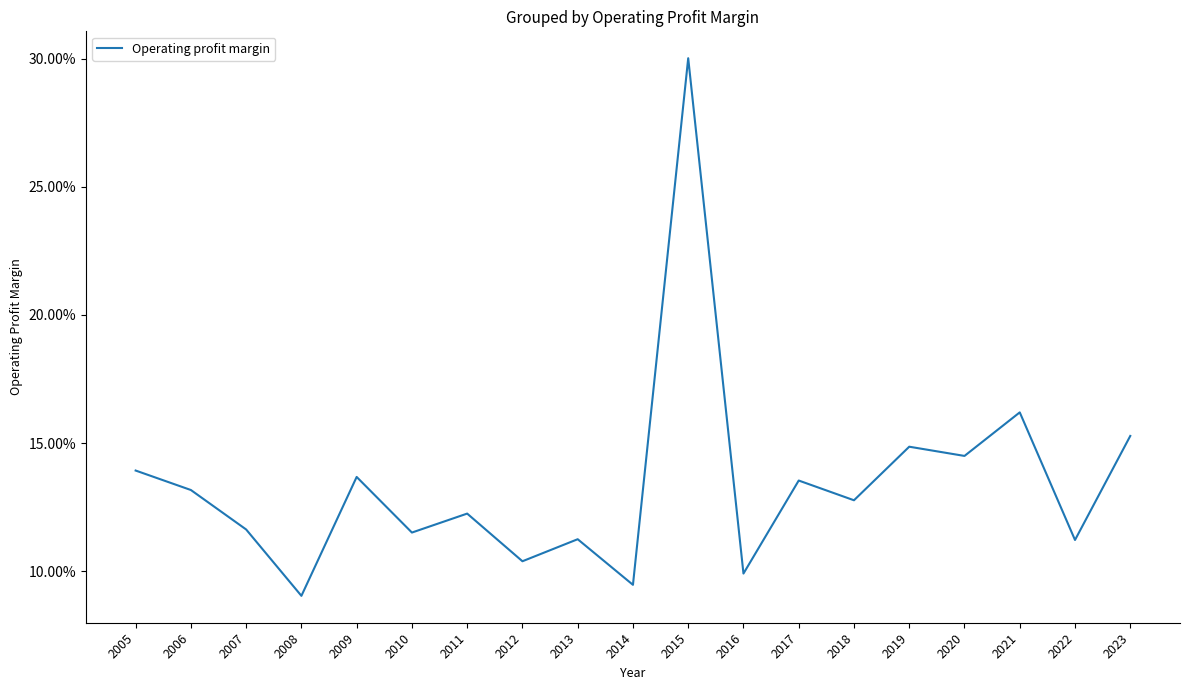

How many interior local valleys (lower than both neighbors) does the data have?

8